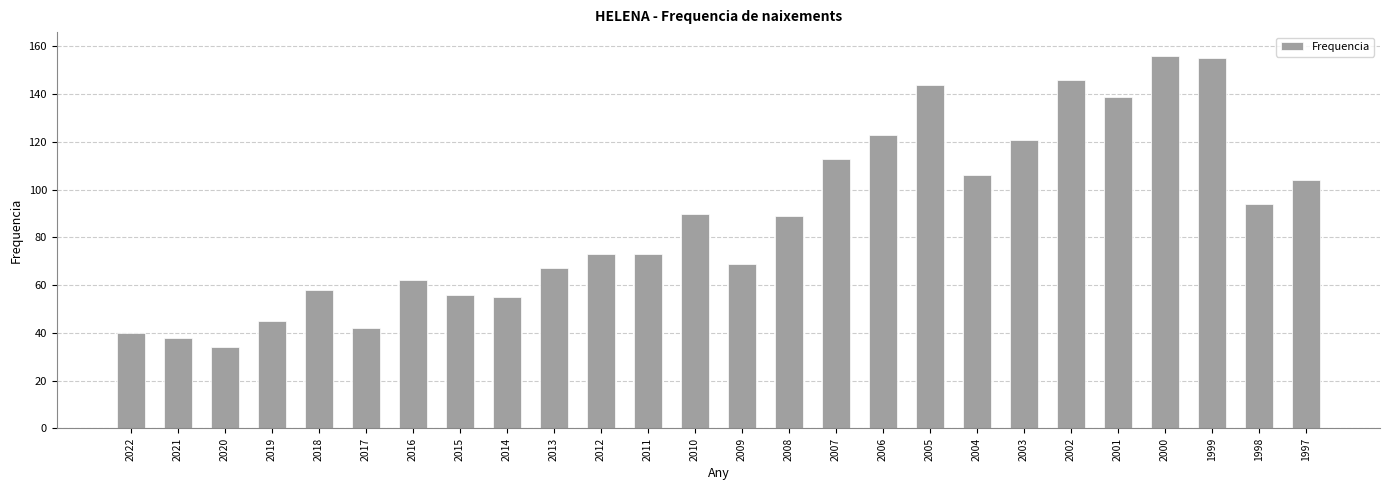

What is the ratio of the value at 2004 to the value at 2018?

1.8